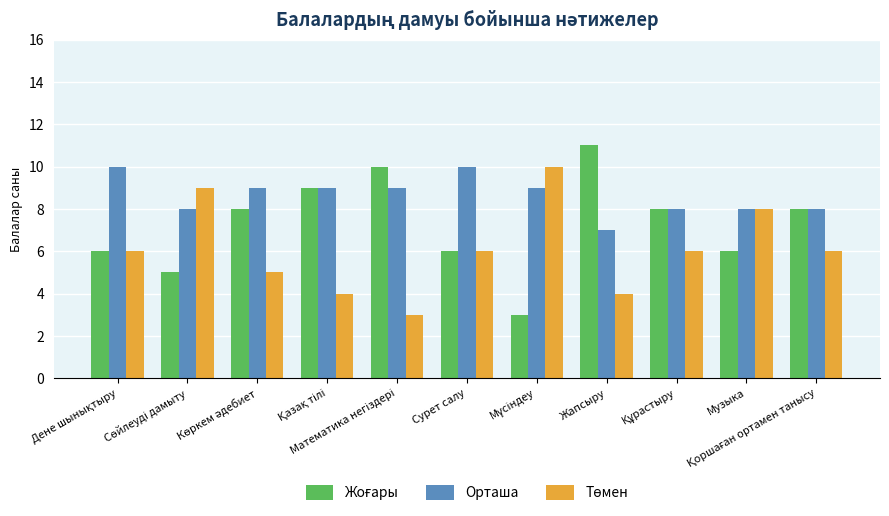

How many bars are there in each group?

3